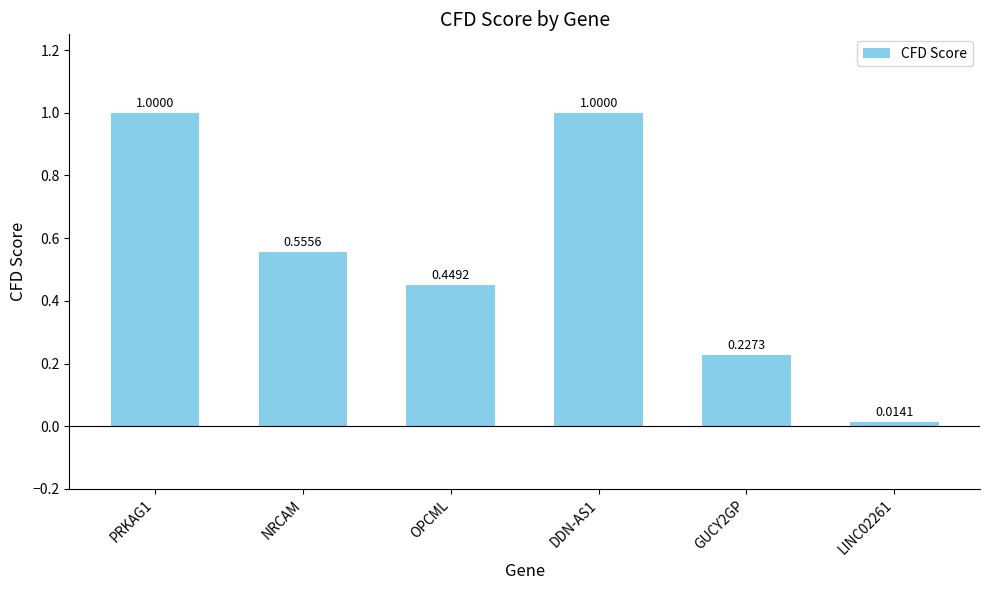

What is the label of the 4th bar from the right?

OPCML